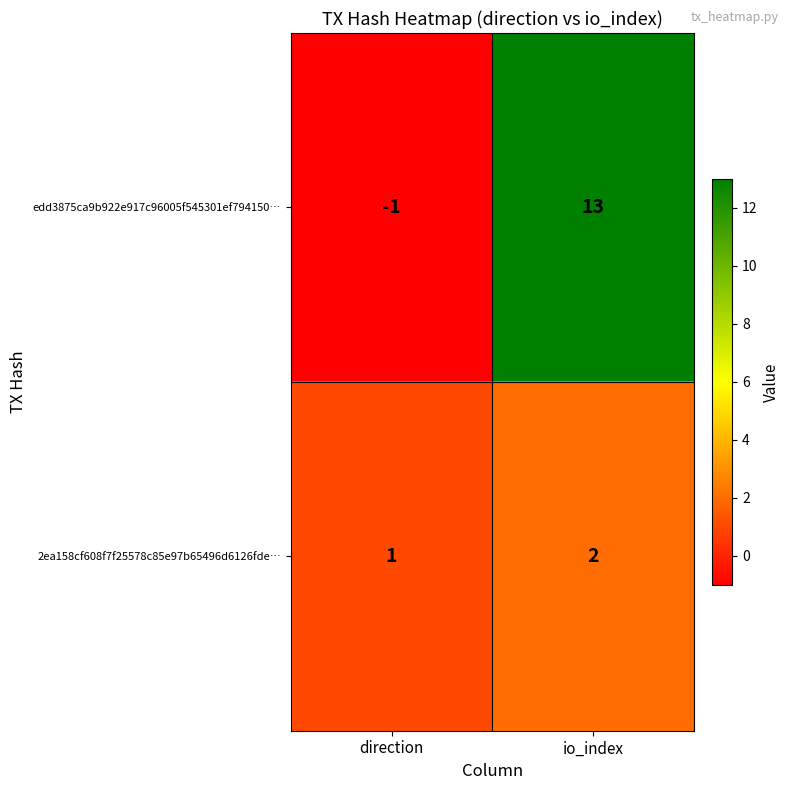

What is the difference between the edd3875ca9b922e917c96005f545301ef794150… values at direction and io_index?

14